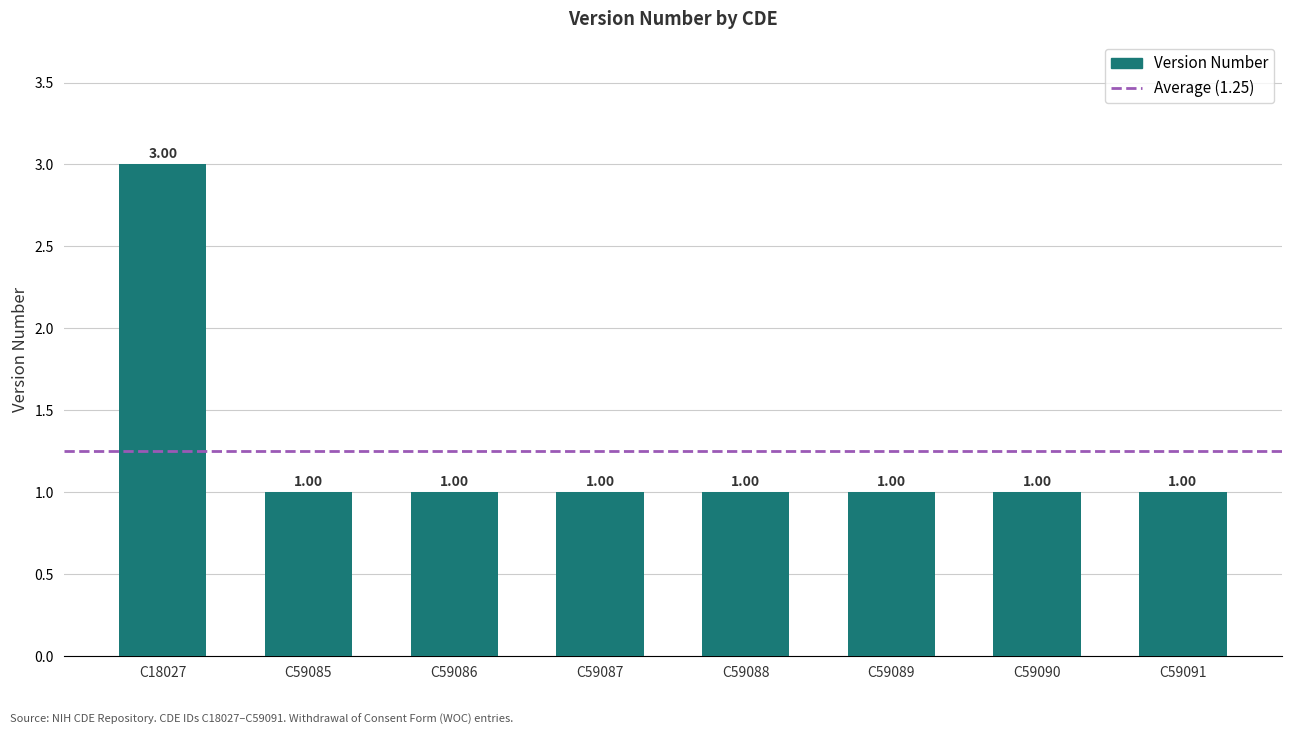

What is the sum of all values?

10